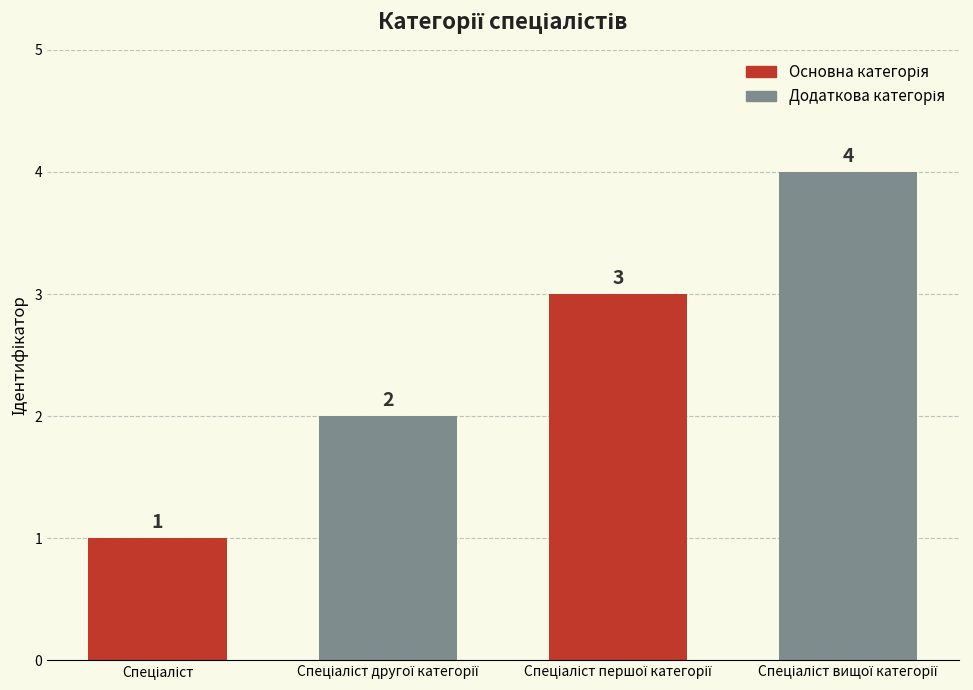

How many values are between 2 and 4?

3